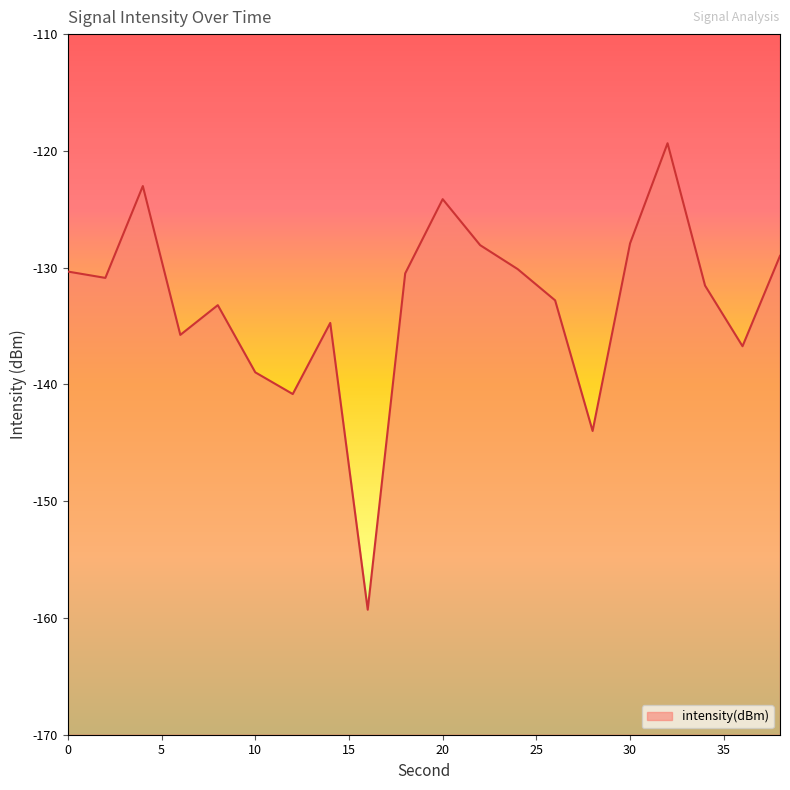

What is the value of the 6th point from the left?

-139.0